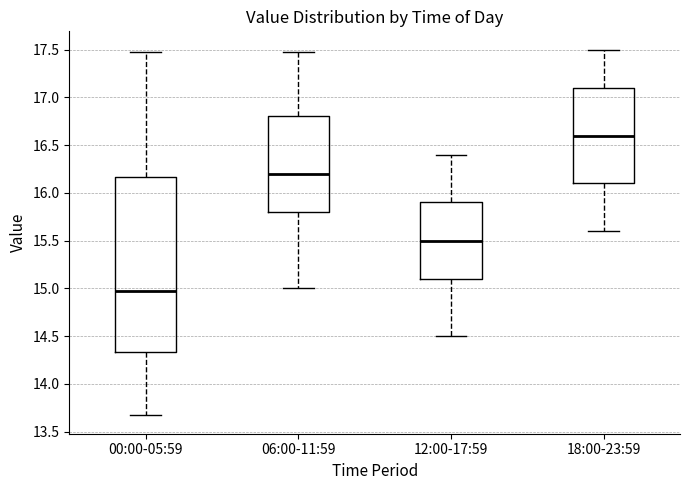

Which box is the tallest, from its lower edge to its upper edge?

00:00-05:59